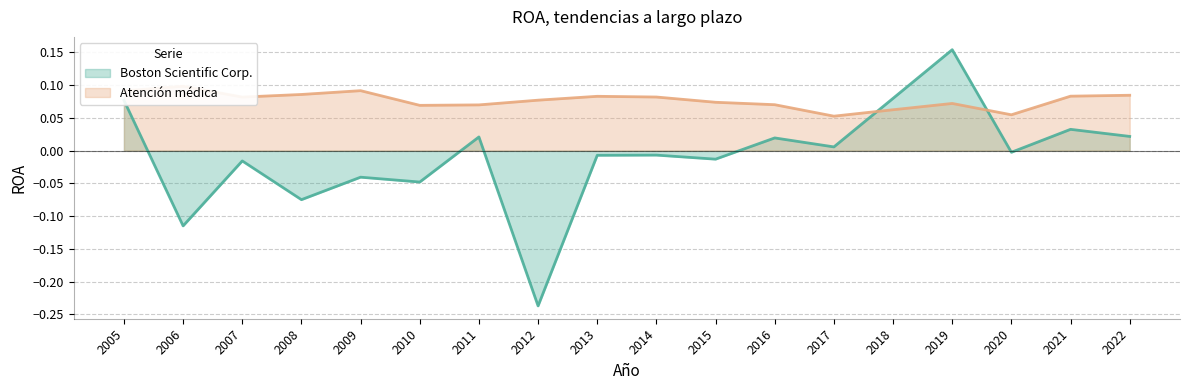

True or false: Boston Scientific Corp. and Atención médica cross at least once.

True